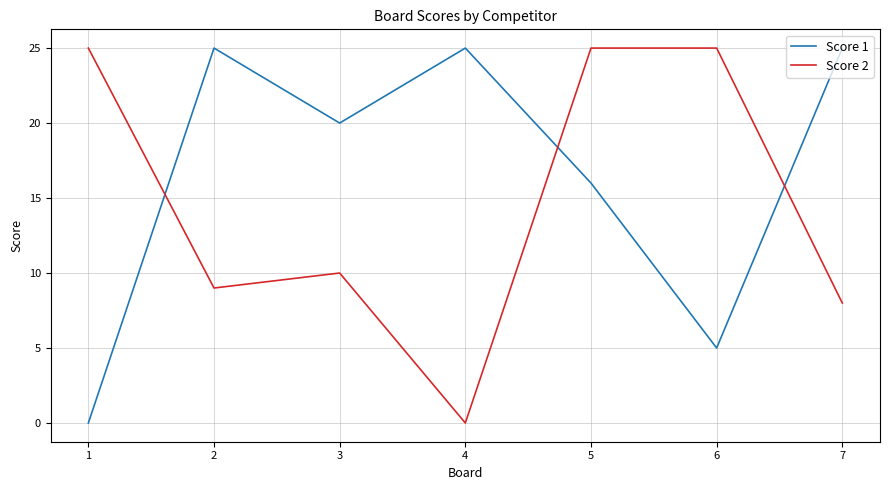

At which label is Score 2 closest to 12?

3